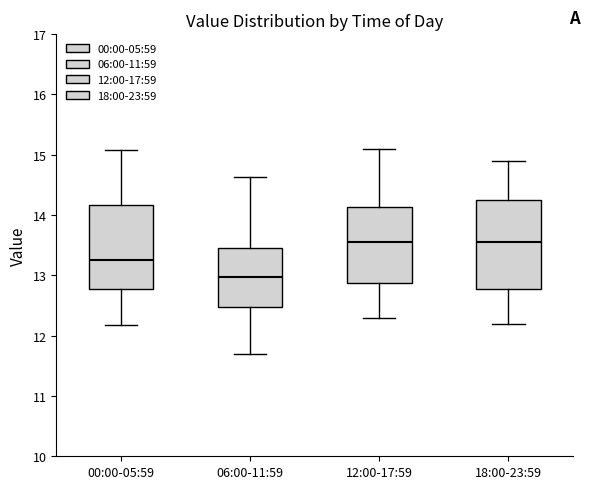

Reading left to right, read every box against the y-axis: the position of its median line, the range the box covers, and the ends of its whiskers. The values are not printed on the chart, so give them approximately, as read against the axis.

00:00-05:59: median 13.3, box 12.8 to 14.2, whiskers 12.2 to 15.1
06:00-11:59: median 13.0, box 12.5 to 13.5, whiskers 11.7 to 14.6
12:00-17:59: median 13.6, box 12.9 to 14.1, whiskers 12.3 to 15.1
18:00-23:59: median 13.6, box 12.8 to 14.3, whiskers 12.2 to 14.9